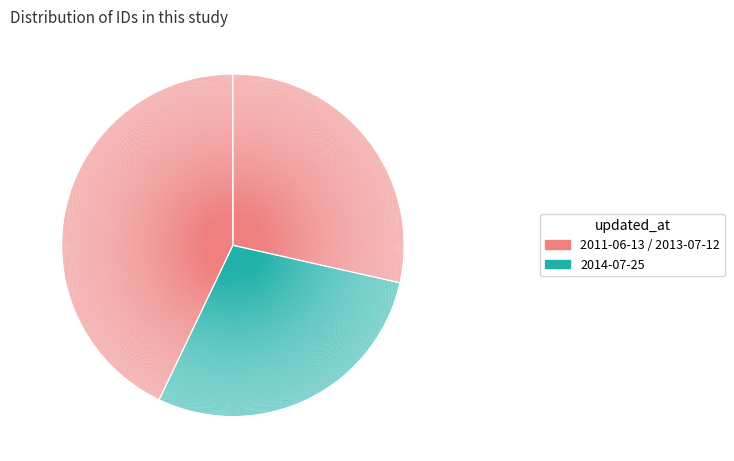

What portion of the pie excludes 2011-06-13?

71.5%